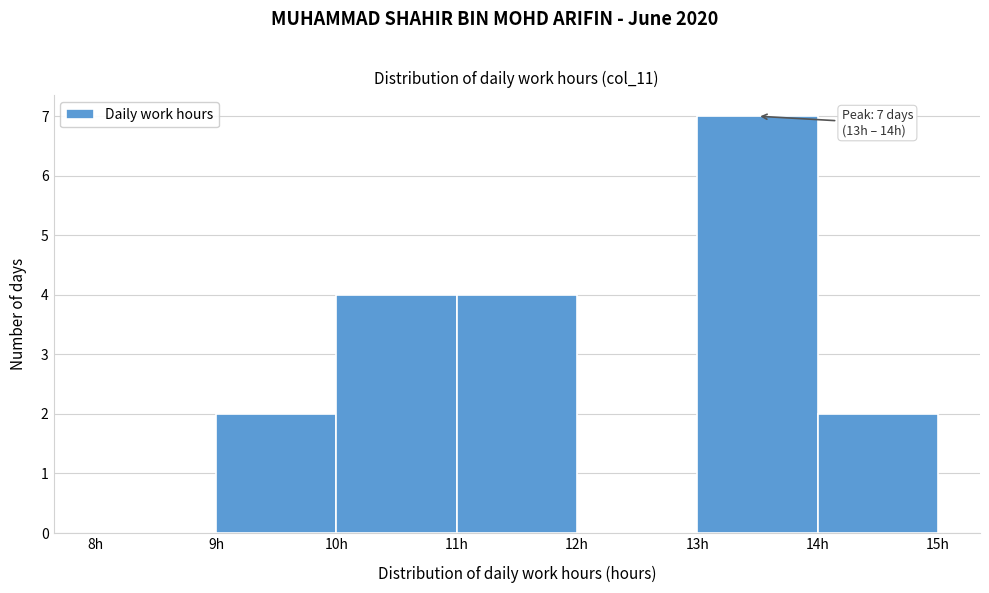

Over which range of the x-axis is the bar tallest?

13 to 14